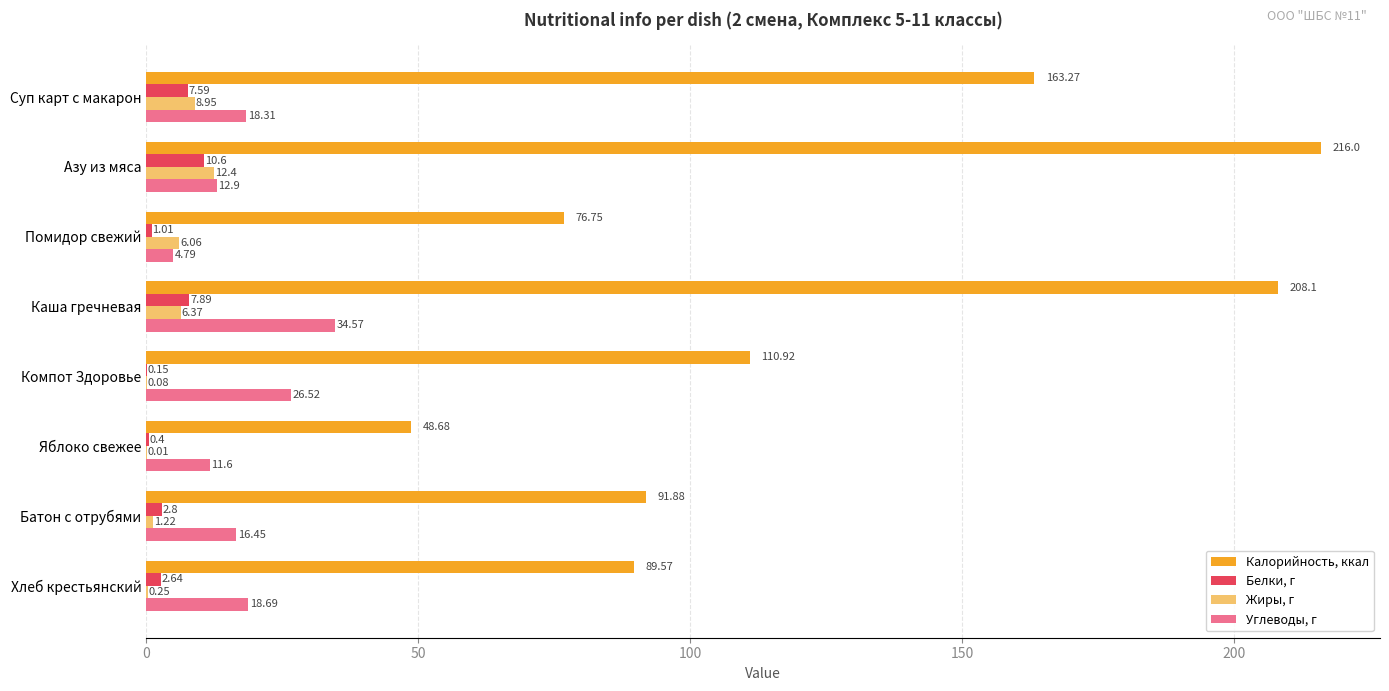

At which label is Белки, г closest to 5?

Батон с отрубями